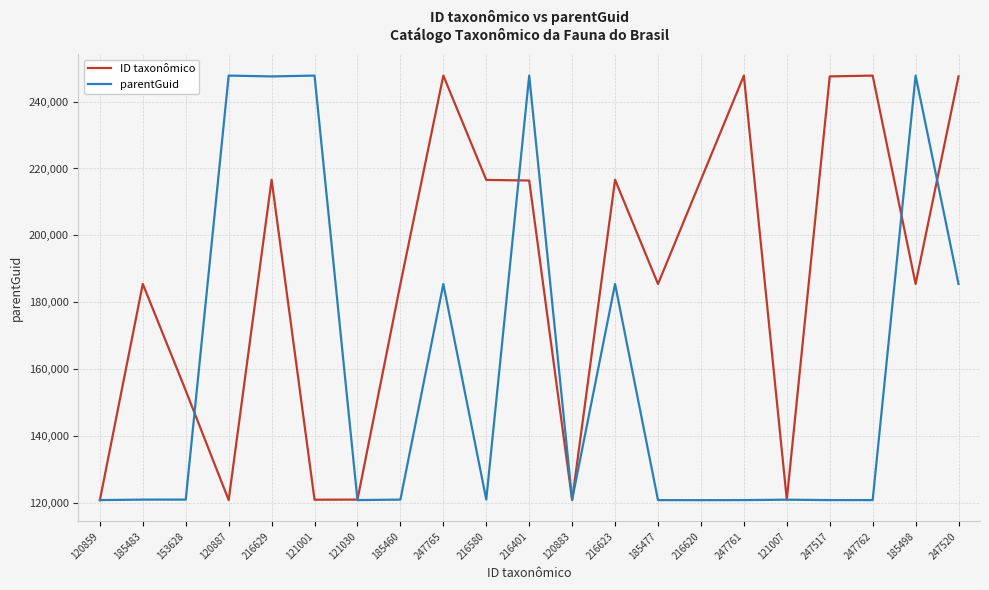

Which series changed the most between 120859 and 185483?

ID taxonômico